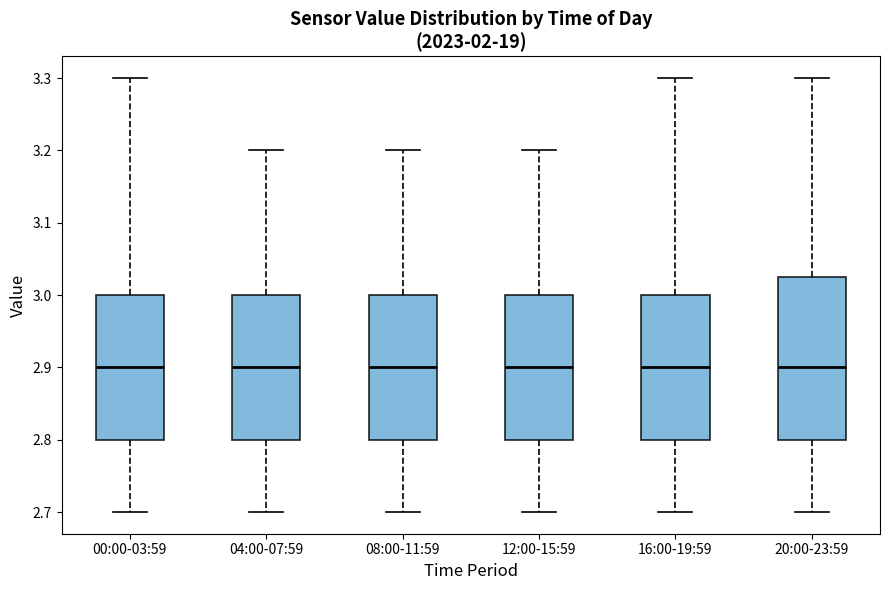

Reading left to right, transcribe this box plot: for each box, give where its median line is, the range the box spans, and where its two whiskers end, as read against the y-axis. The values are not printed on the chart, so give them approximately, as read against the axis.

00:00-03:59: median 2.90, box 2.80 to 3.00, whiskers 2.70 to 3.30
04:00-07:59: median 2.90, box 2.80 to 3.00, whiskers 2.70 to 3.20
08:00-11:59: median 2.90, box 2.80 to 3.00, whiskers 2.70 to 3.20
12:00-15:59: median 2.90, box 2.80 to 3.00, whiskers 2.70 to 3.20
16:00-19:59: median 2.90, box 2.80 to 3.00, whiskers 2.70 to 3.30
20:00-23:59: median 2.90, box 2.80 to 3.03, whiskers 2.70 to 3.30